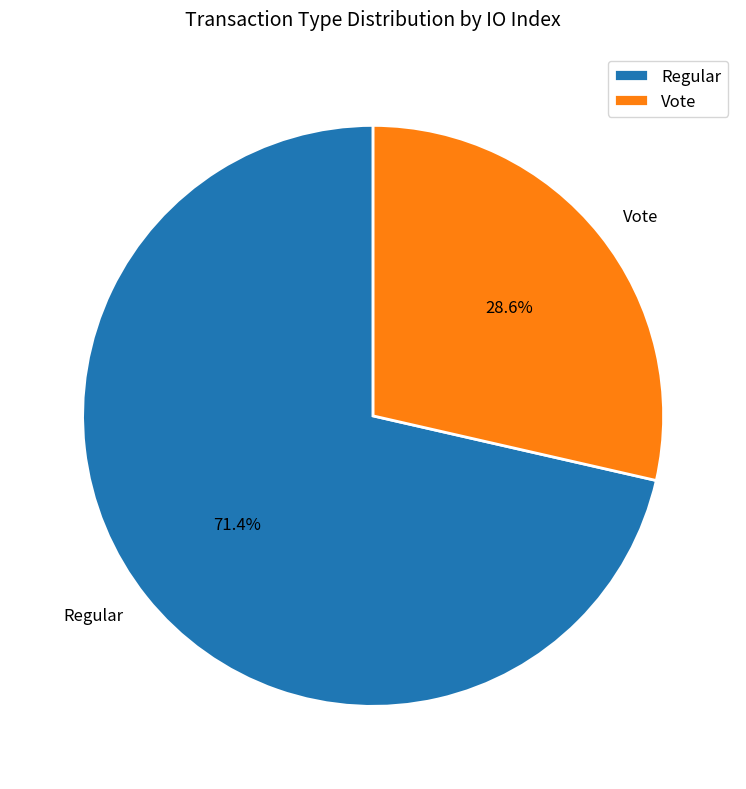

Is there any slice that represents more than half of the pie?

Yes